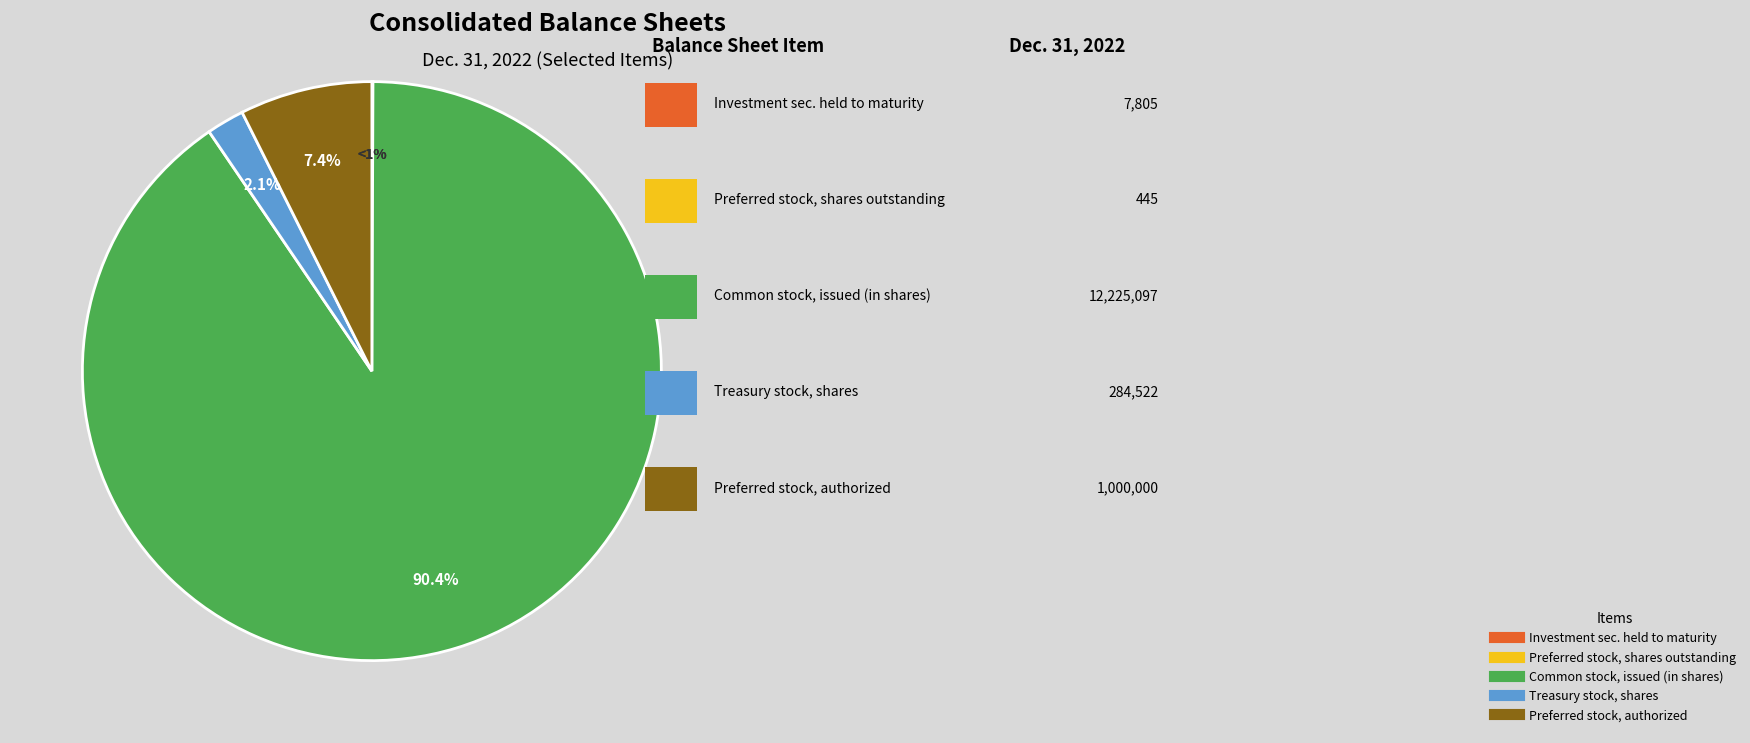

What is the total percentage of Common stock, issued (in shares) and Preferred stock, shares outstanding?

90.4%